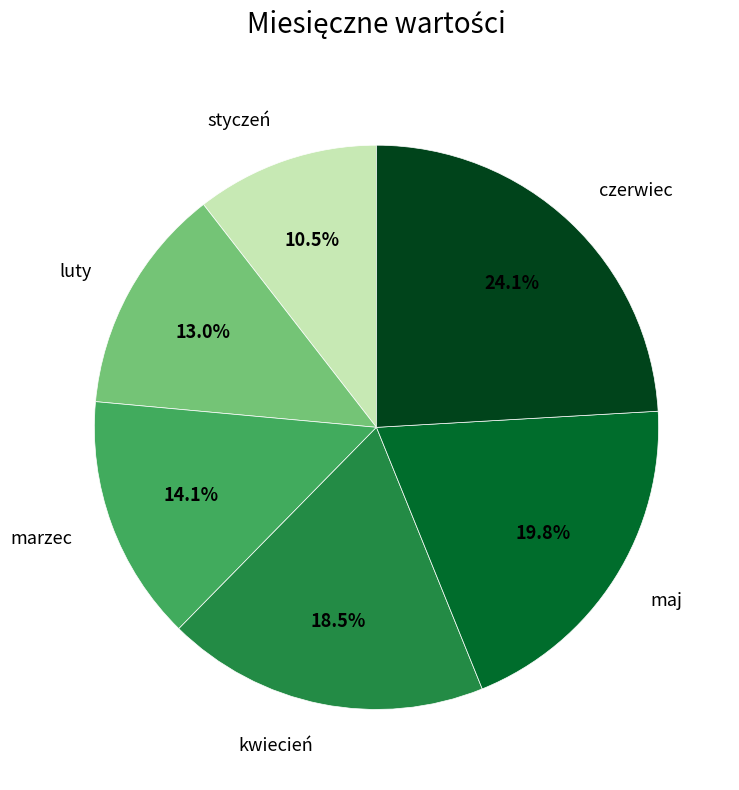

Rank the categories by value from highest to lowest.

czerwiec, maj, kwiecień, marzec, luty, styczeń